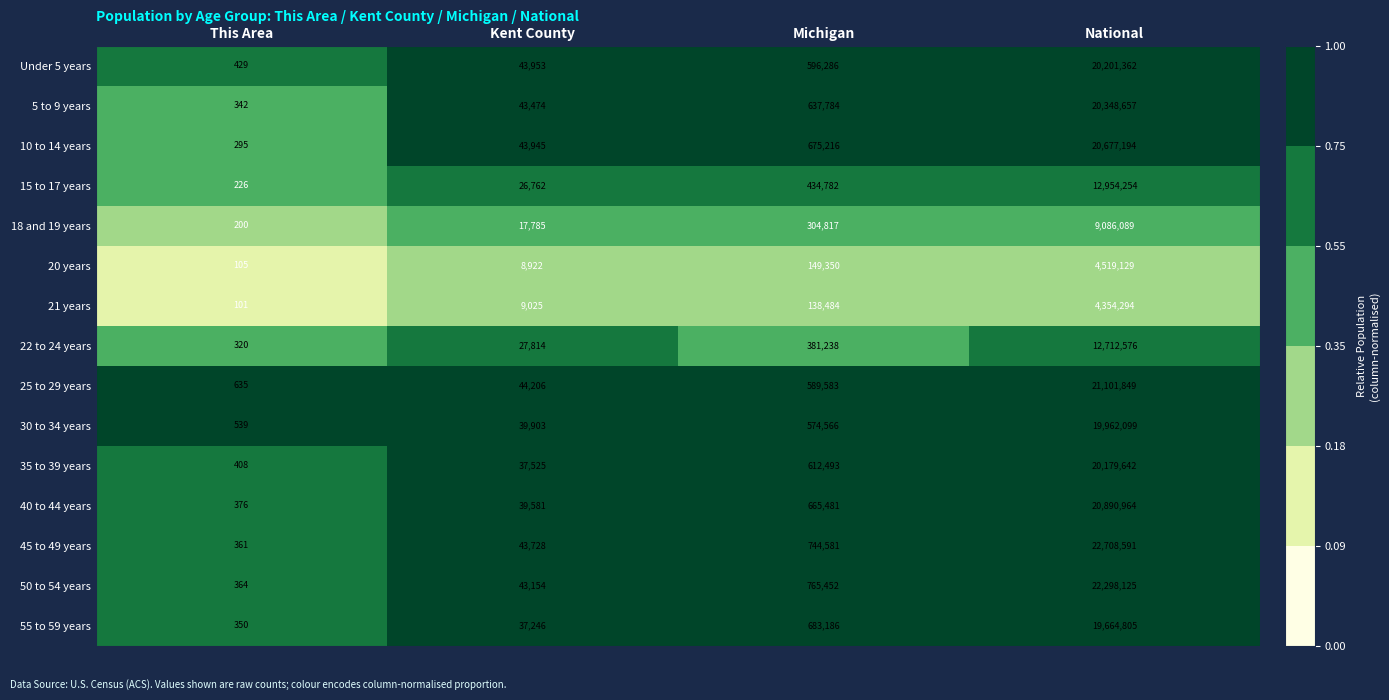

True or false: 22 to 24 years has a value of 6292264 at National.

False